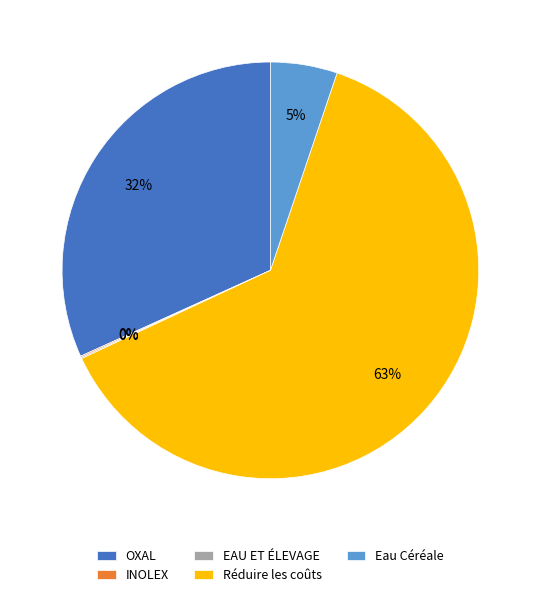

Is the sum of Réduire les coûts and Eau Céréale greater than half?

Yes